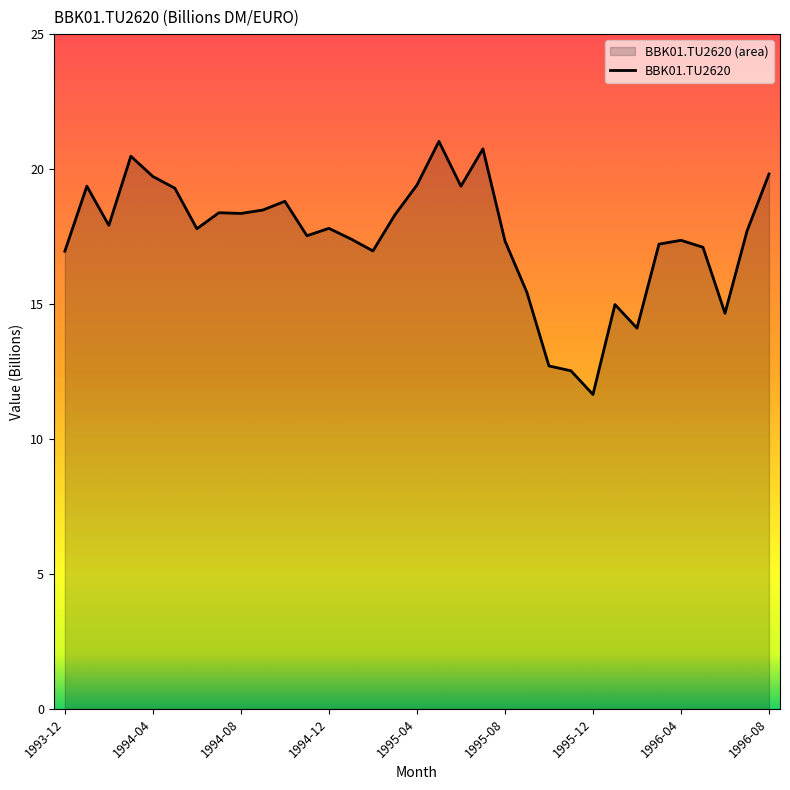

What is the difference between the maximum and minimum values?

9.4